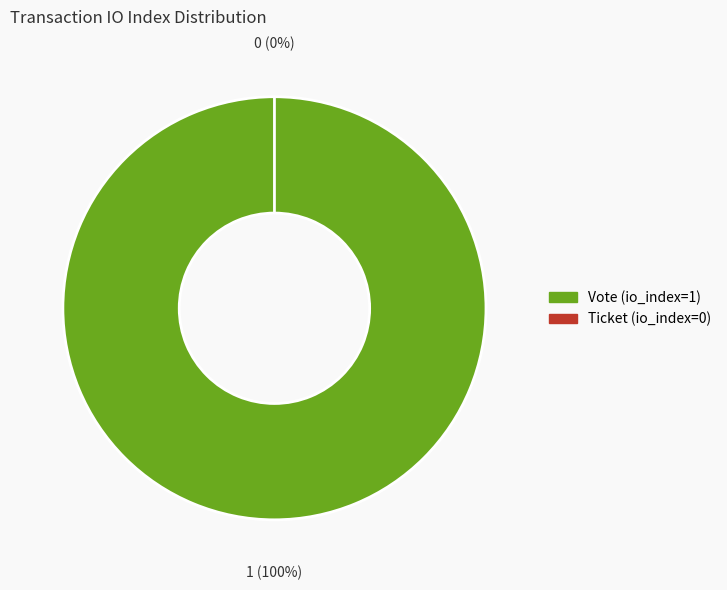

Does Vote (io_index=1) represent more than half of the total?

Yes